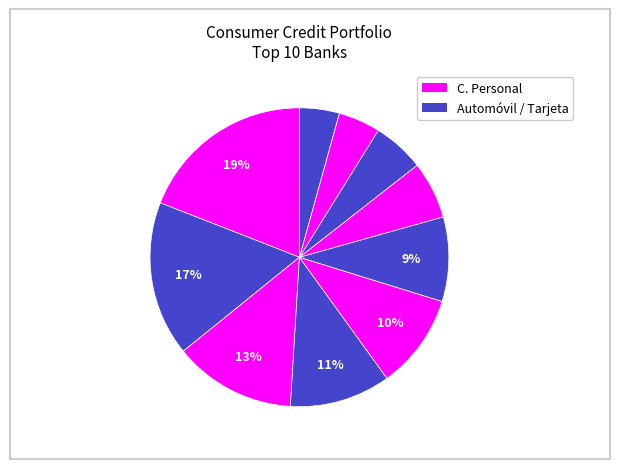

How many segments does this pie chart have?

10